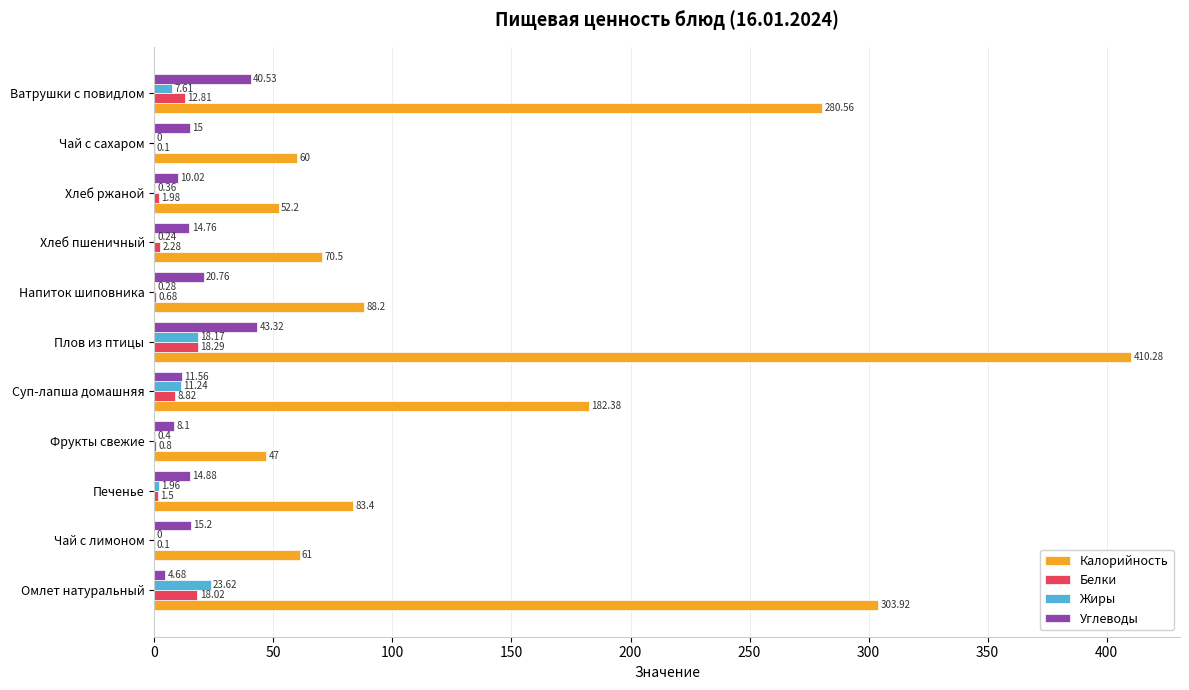

What is the total value across all series at Чай с сахаром?

75.1